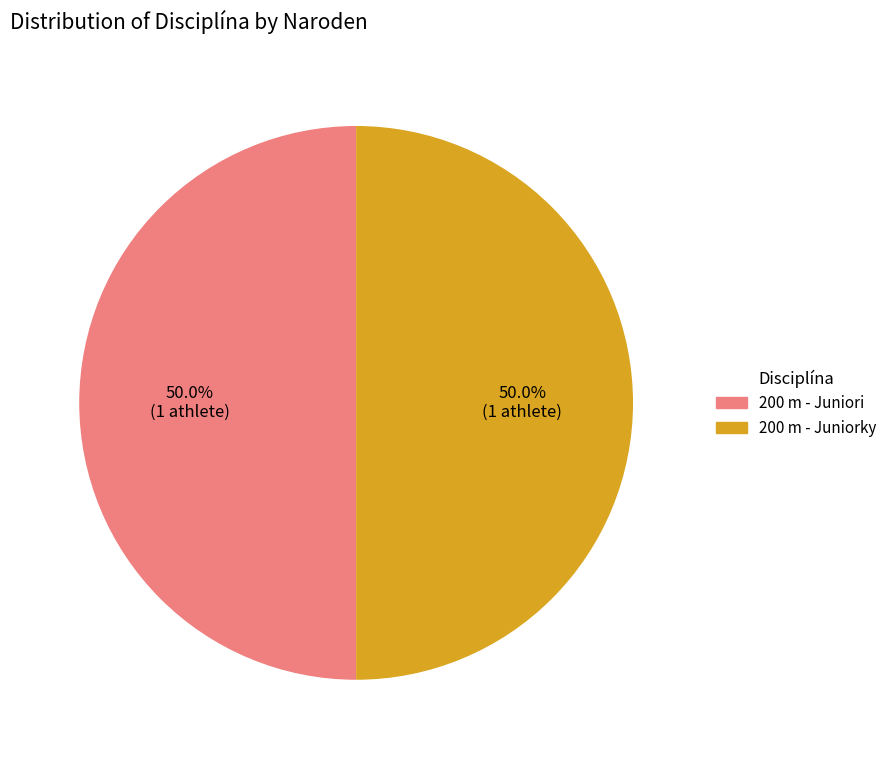

True or false: 200 m - Juniori accounts for 91% of the total.

False